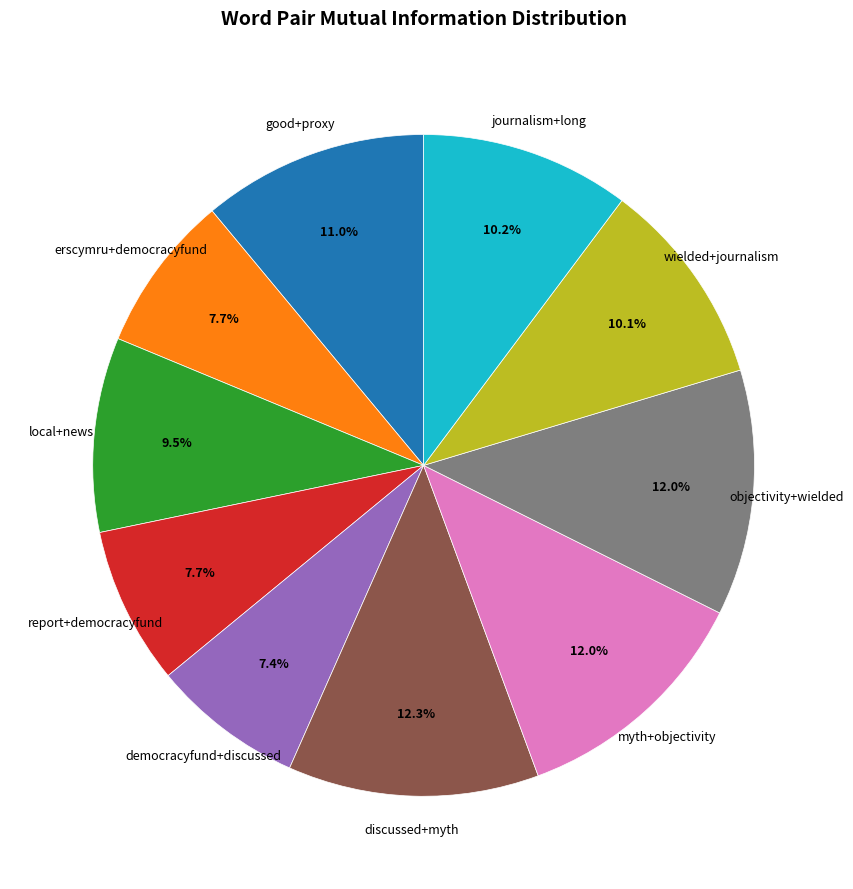

Does wielded+journalism represent more than half of the total?

No